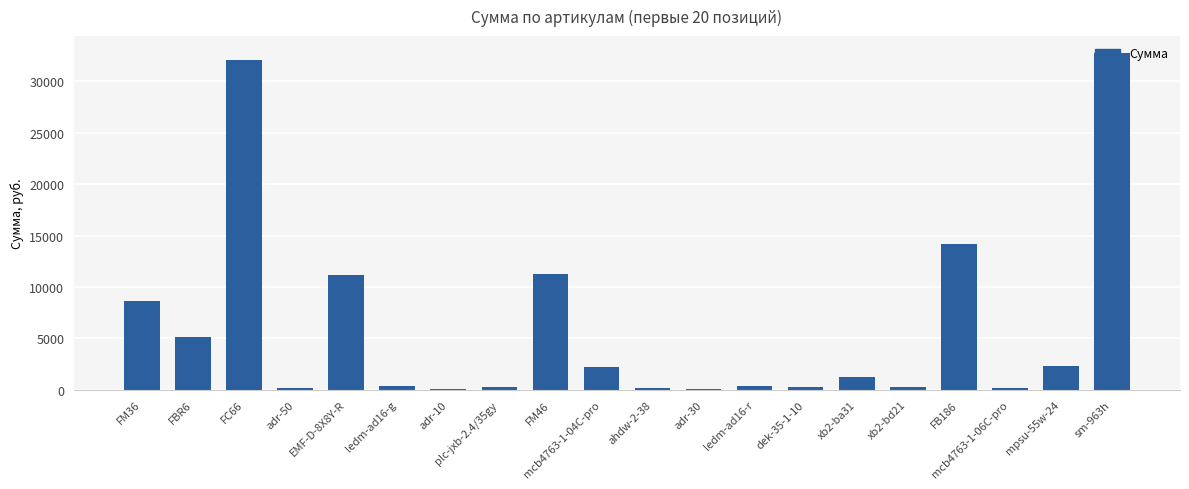

What is the sum of all values?

123145